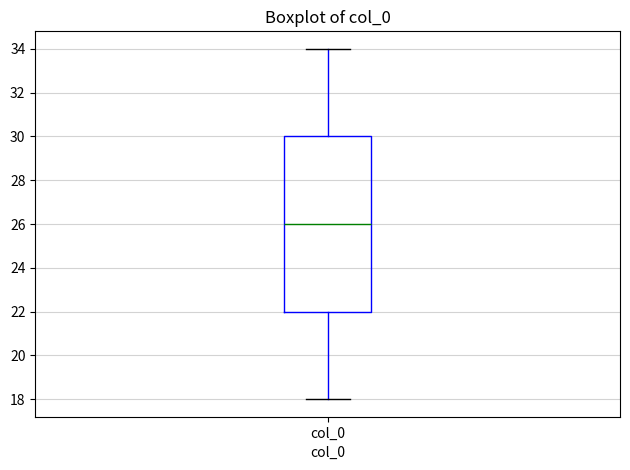

Read this box plot against the y-axis: the position of the median line, the range covered by the box, and the ends of both whiskers. The values are not printed on the chart, so give them approximately, as read against the axis.

median 26, box 22 to 30, whiskers 18 to 34